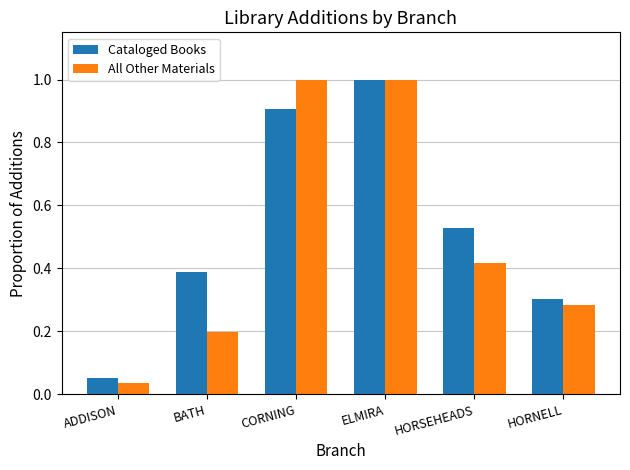

The Cataloged Books series shows 0.3 at ELMIRA. True or false?

False